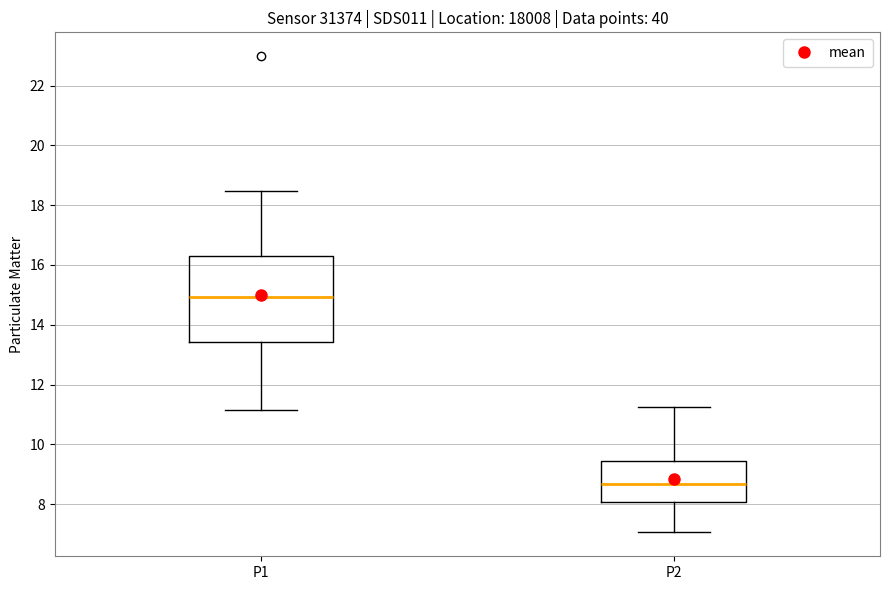

Which box has the highest median line?

P1